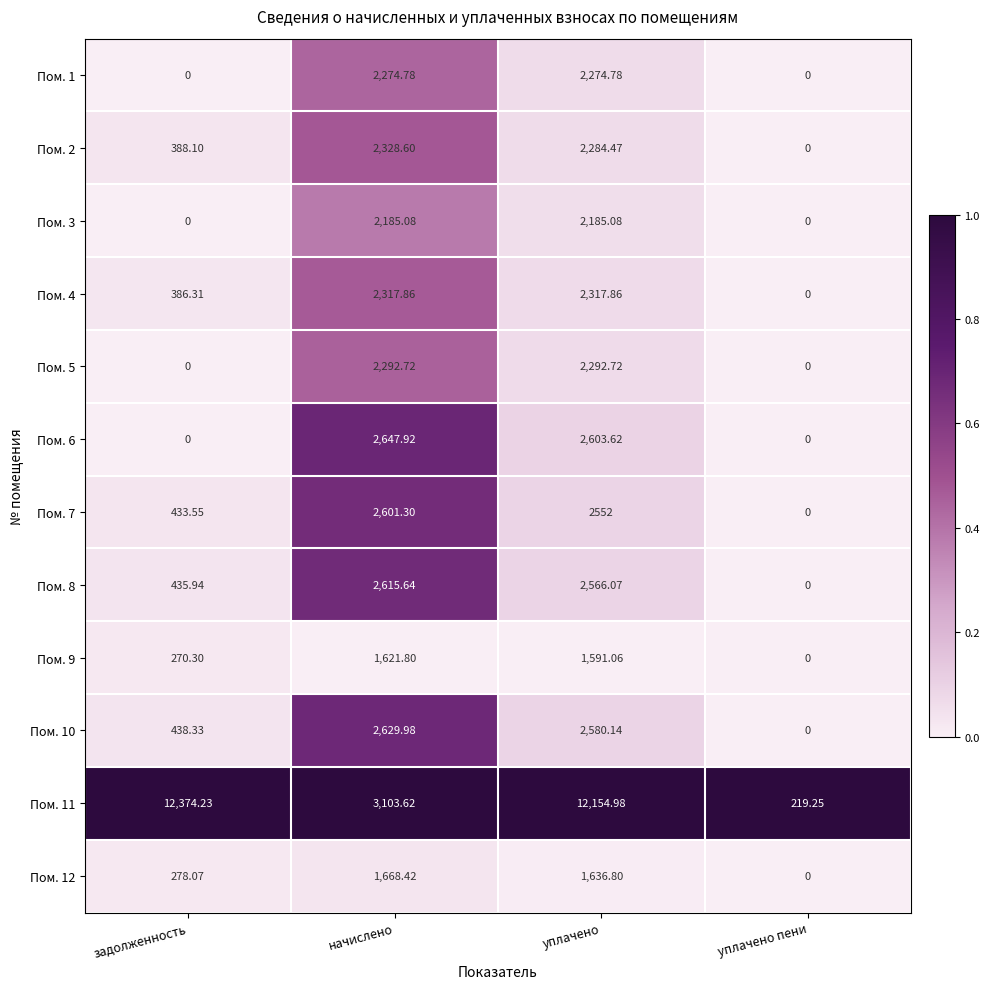

Where does the Пом. 9 series first go above 1591?

начислено